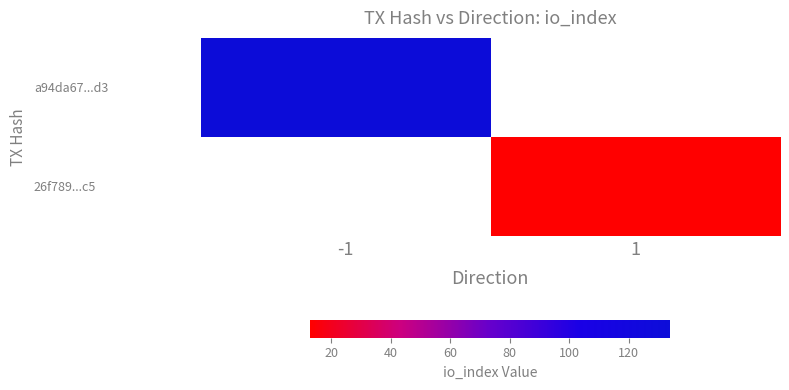

What is the minimum value shown in the chart?

13.0